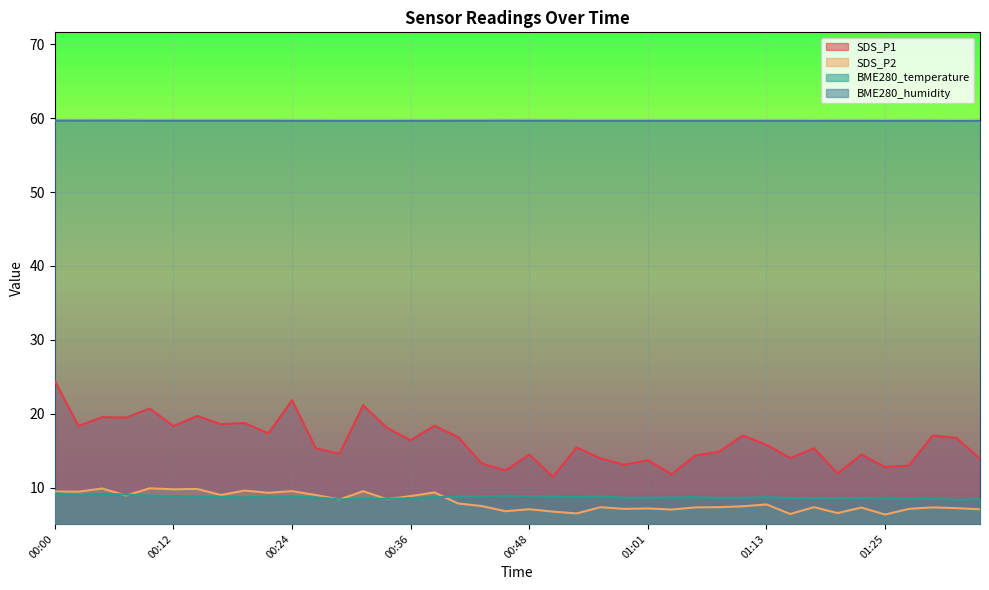

At which label is BME280_humidity closest to 59?

01:32